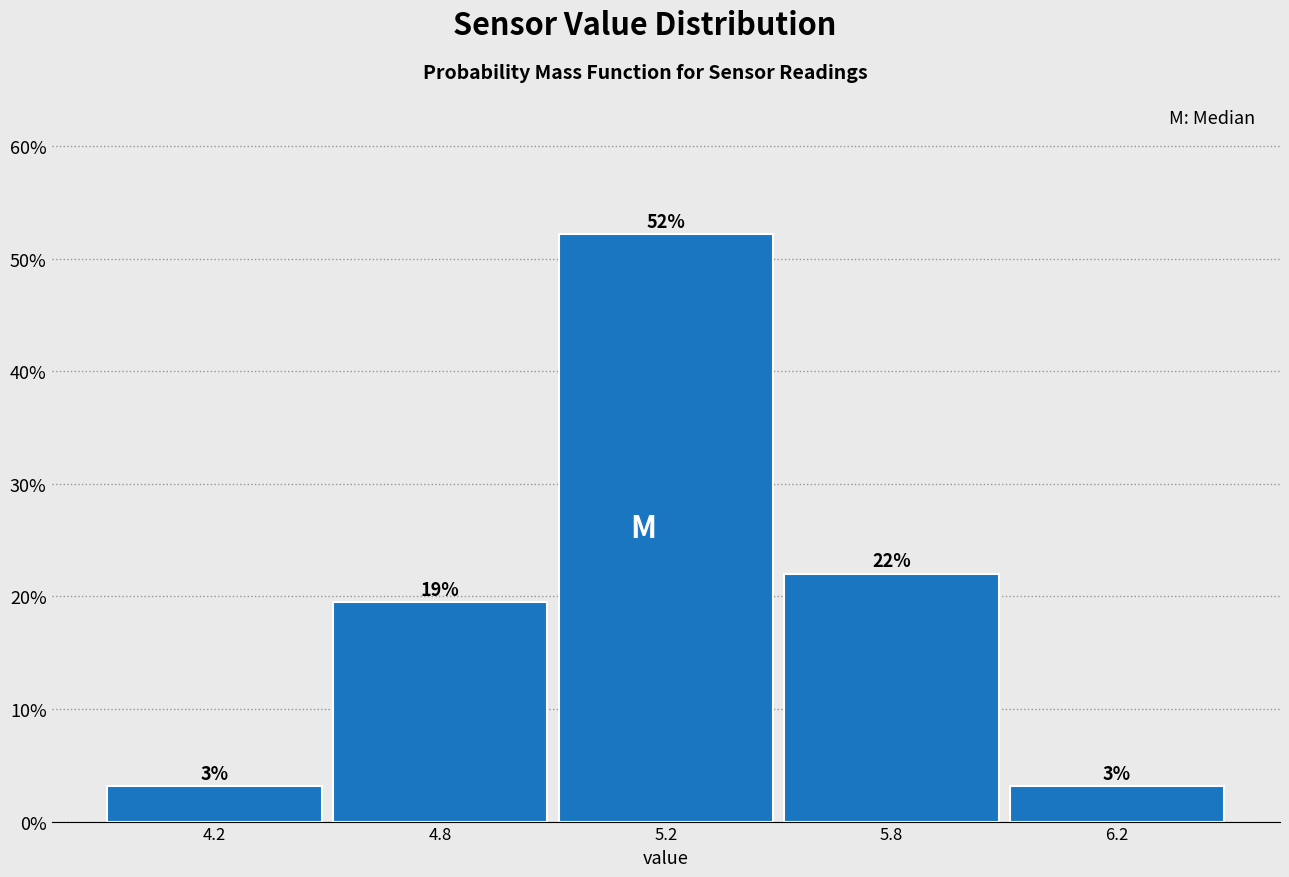

Does the chart contain any negative values?

No